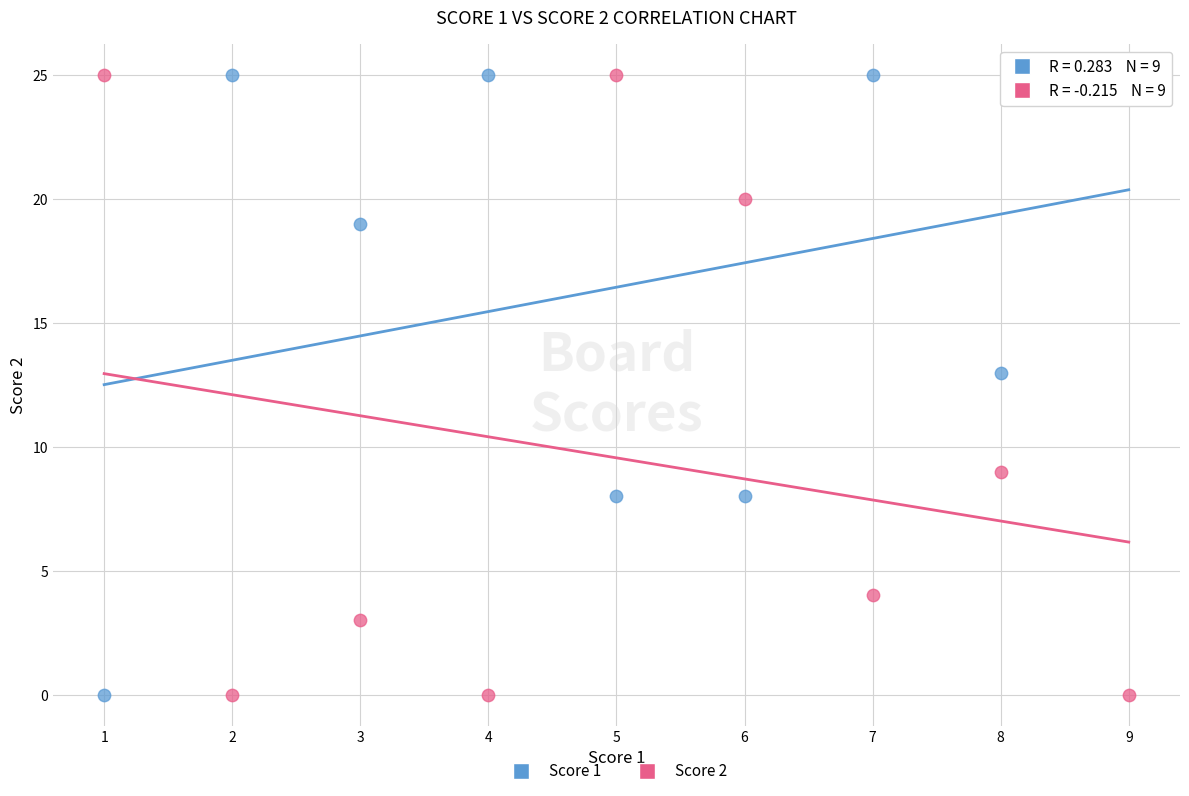

In the Score 2 series, what Y value is closest to 12?

9